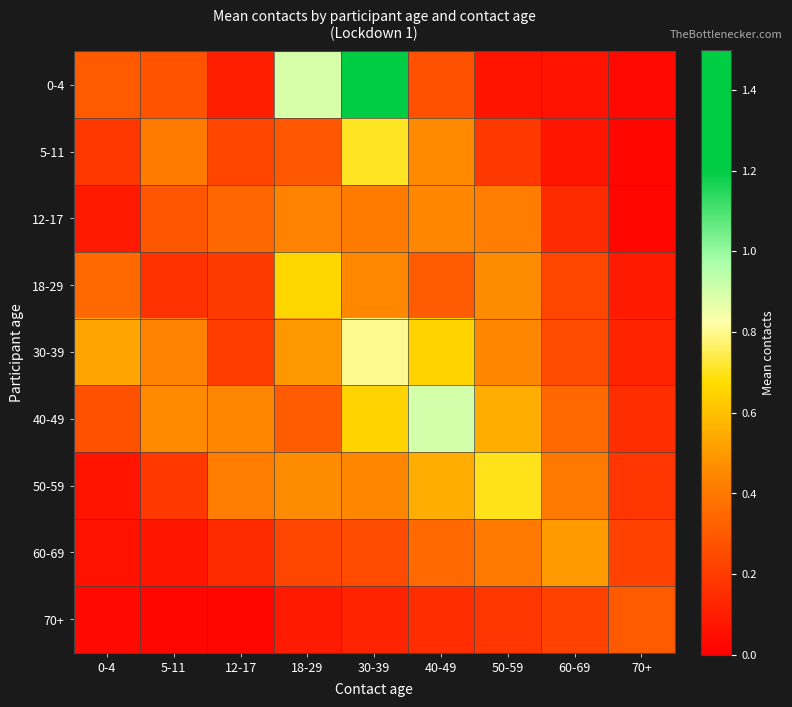

At which category is the sum across all series the highest?

30-39